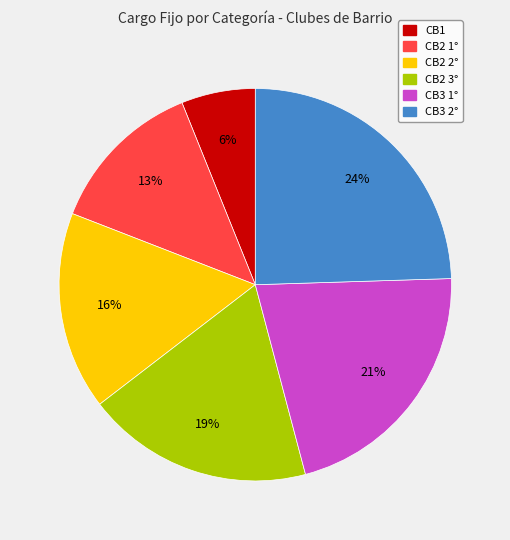

Is CB2 1° the majority of the pie?

No